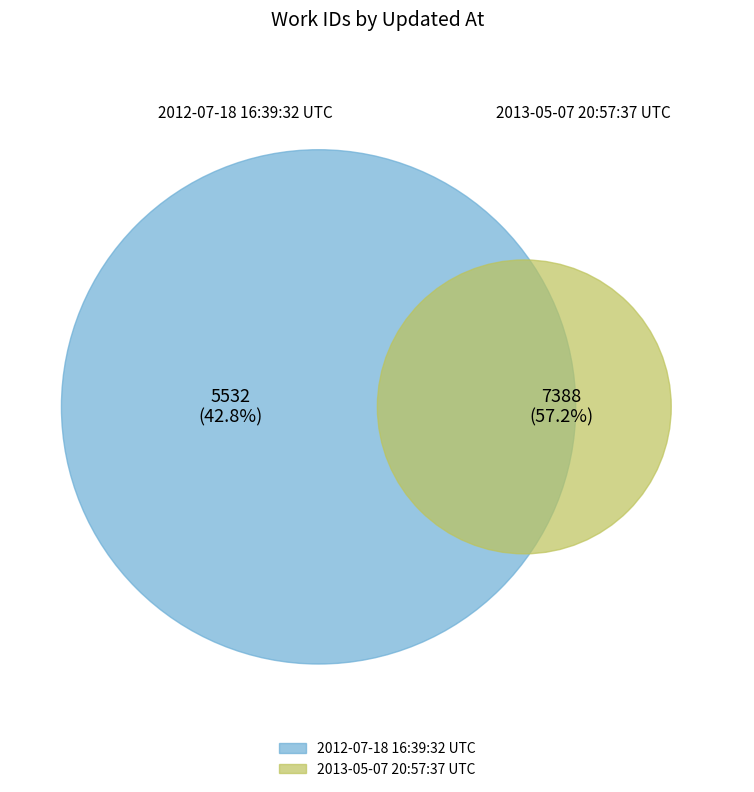

What percentage is NOT represented by 2013-05-07 20:57:37 UTC?

42.8%